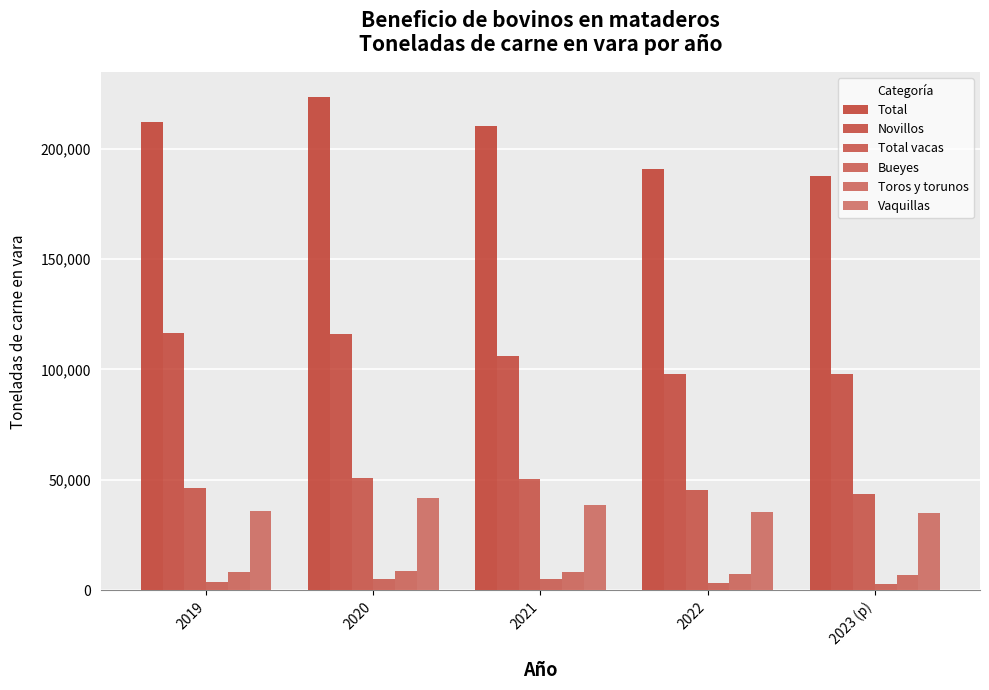

Reading left to right, extract all data points from this chart.

Total: 2019=212000.0	2020=223362.7	2021=209971.6	2022=190745.2	2023 (p)=187564.1
Novillos: 2019=116324.1	2020=115898.3	2021=105974.7	2022=97804.1	2023 (p)=97797.2
Total vacas: 2019=46219.0	2020=50860.2	2021=50531.2	2022=45606.6	2023 (p)=43754.4
Bueyes: 2019=3866.2	2020=4900.4	2021=5202.2	2022=3366.5	2023 (p)=3012.0
Toros y torunos: 2019=8335.5	2020=8951.0	2021=8261.8	2022=7341.5	2023 (p)=6787.3
Vaquillas: 2019=36020.6	2020=41556.6	2021=38688.0	2022=35542.7	2023 (p)=34947.9